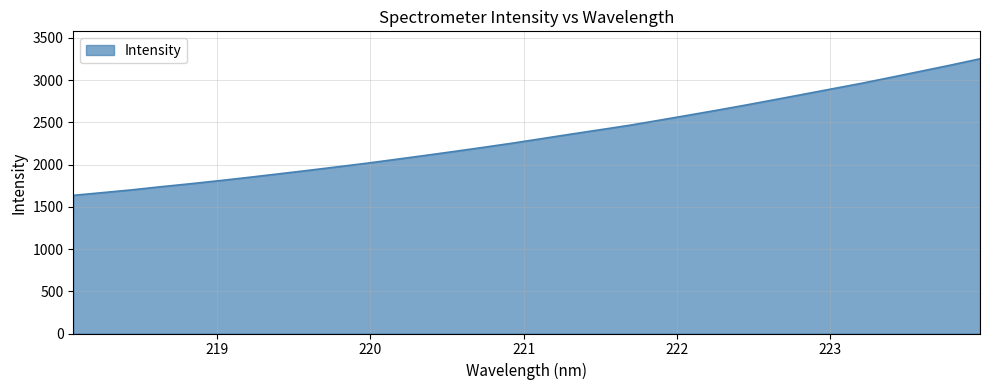

What is the greatest value displayed?

3252.4